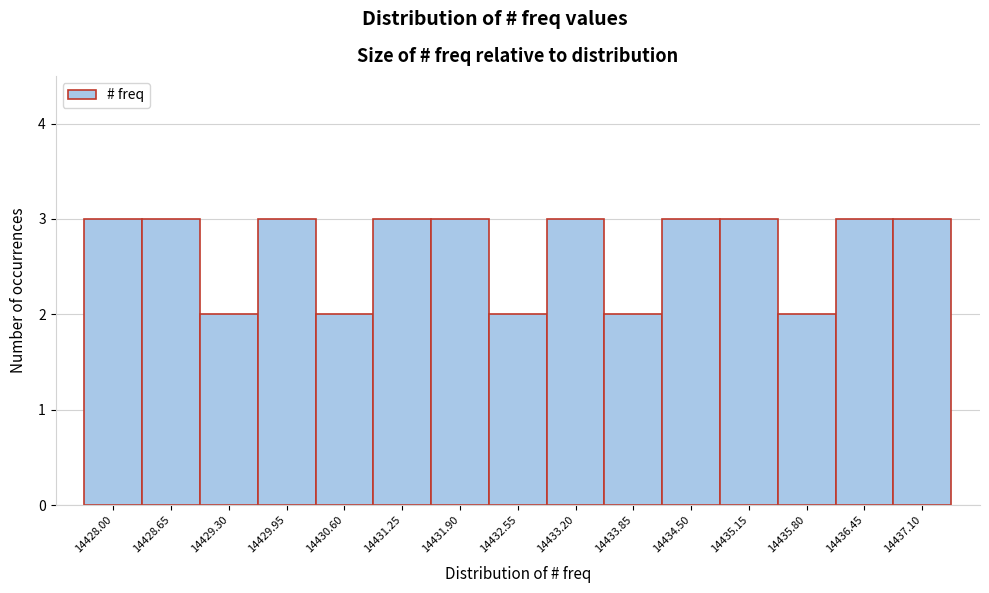

Reading left to right, extract all data points from this chart.

3	3	2	3	2	3	3	2	3	2	3	3	2	3	3